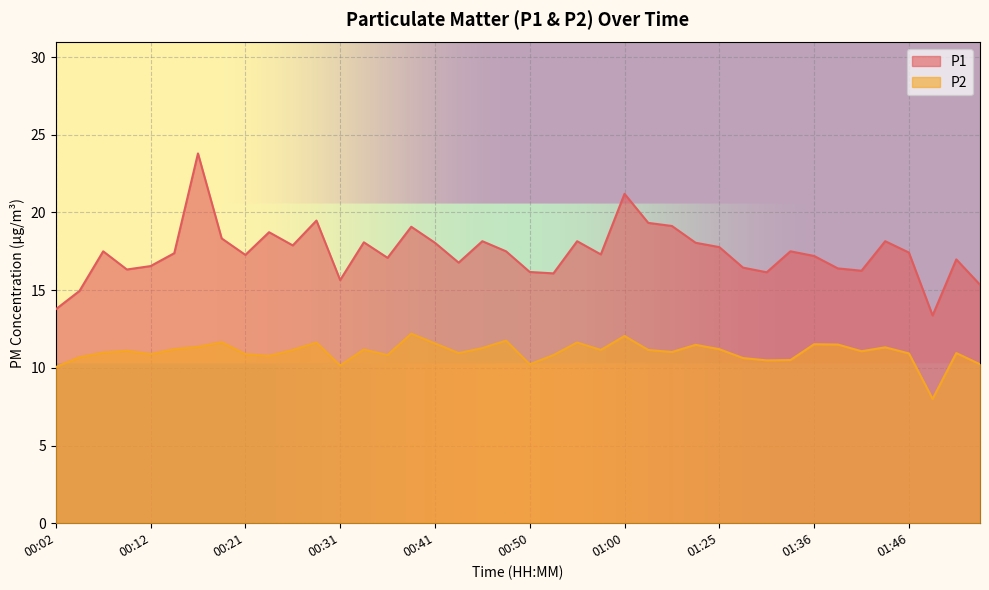

Which series changed the most between 00:12 and 01:49?

P1